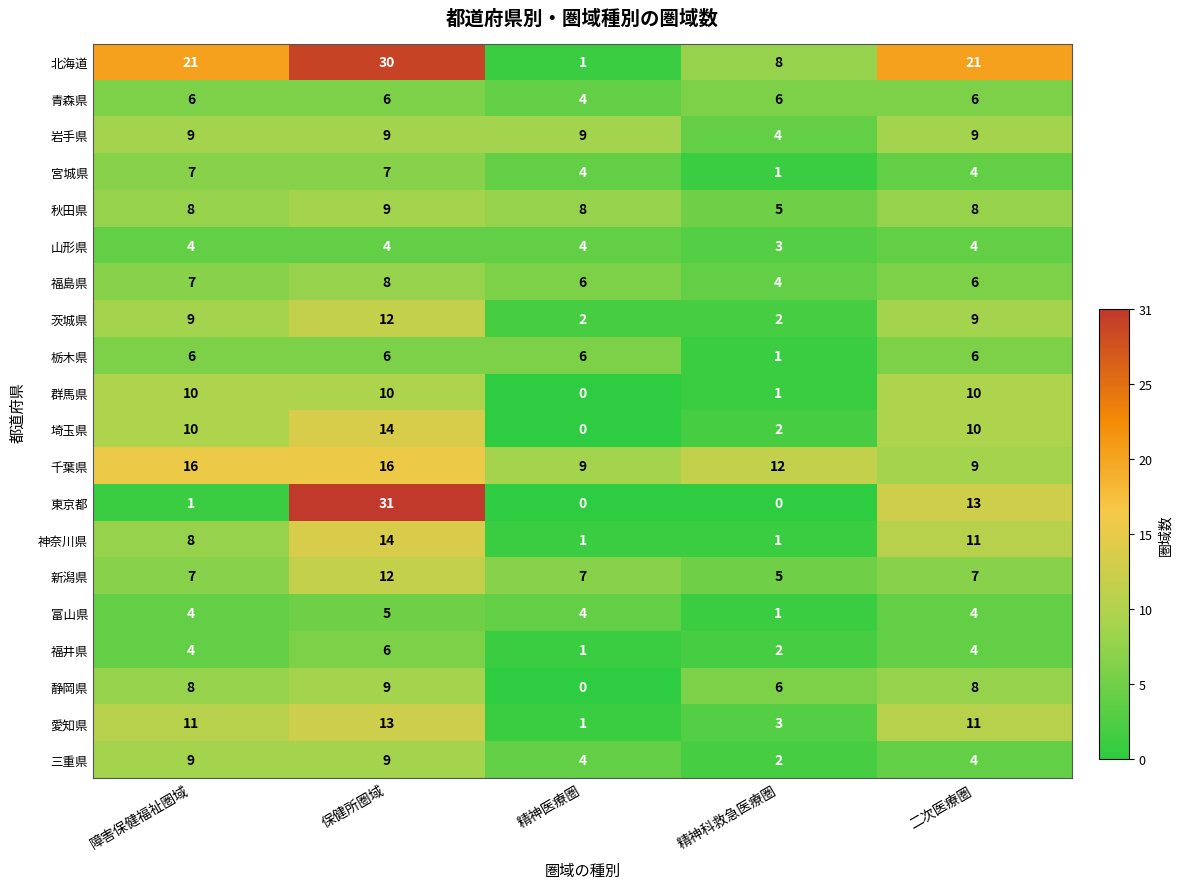

What is the maximum value shown in the chart?

31